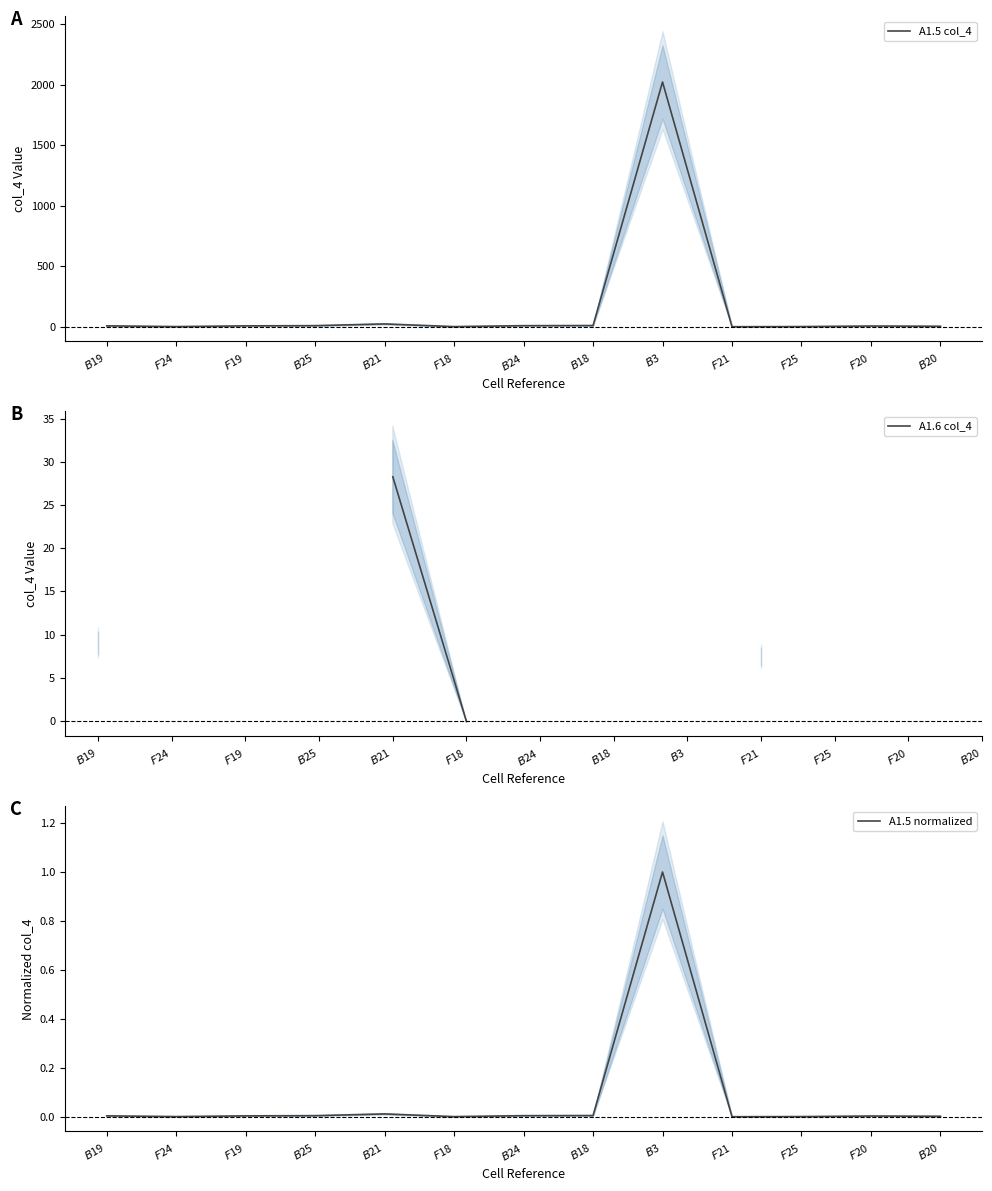

How many lines are shown in the chart?

3